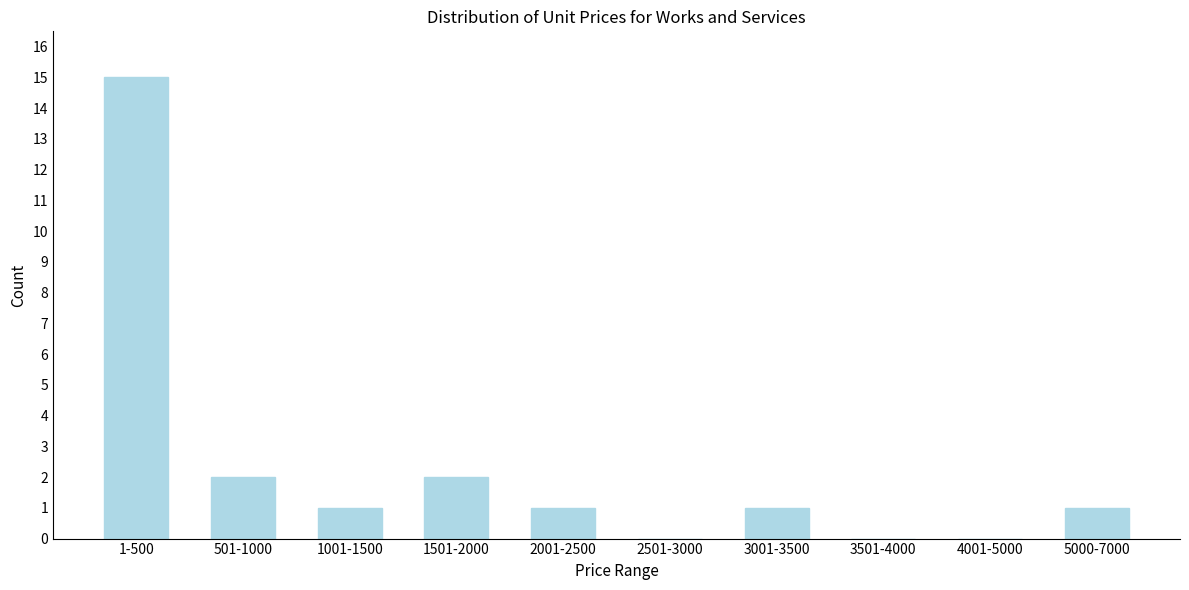

Reading right to left, extract all data points from this chart.

5000-7000=1	4001-5000=0	3501-4000=0	3001-3500=1	2501-3000=0	2001-2500=1	1501-2000=2	1001-1500=1	501-1000=2	1-500=15